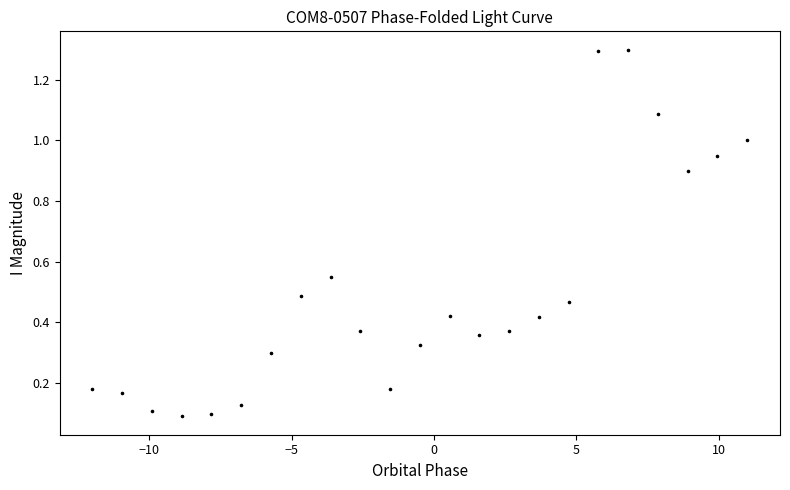

What is the range of X values (max minus min)?

23.0